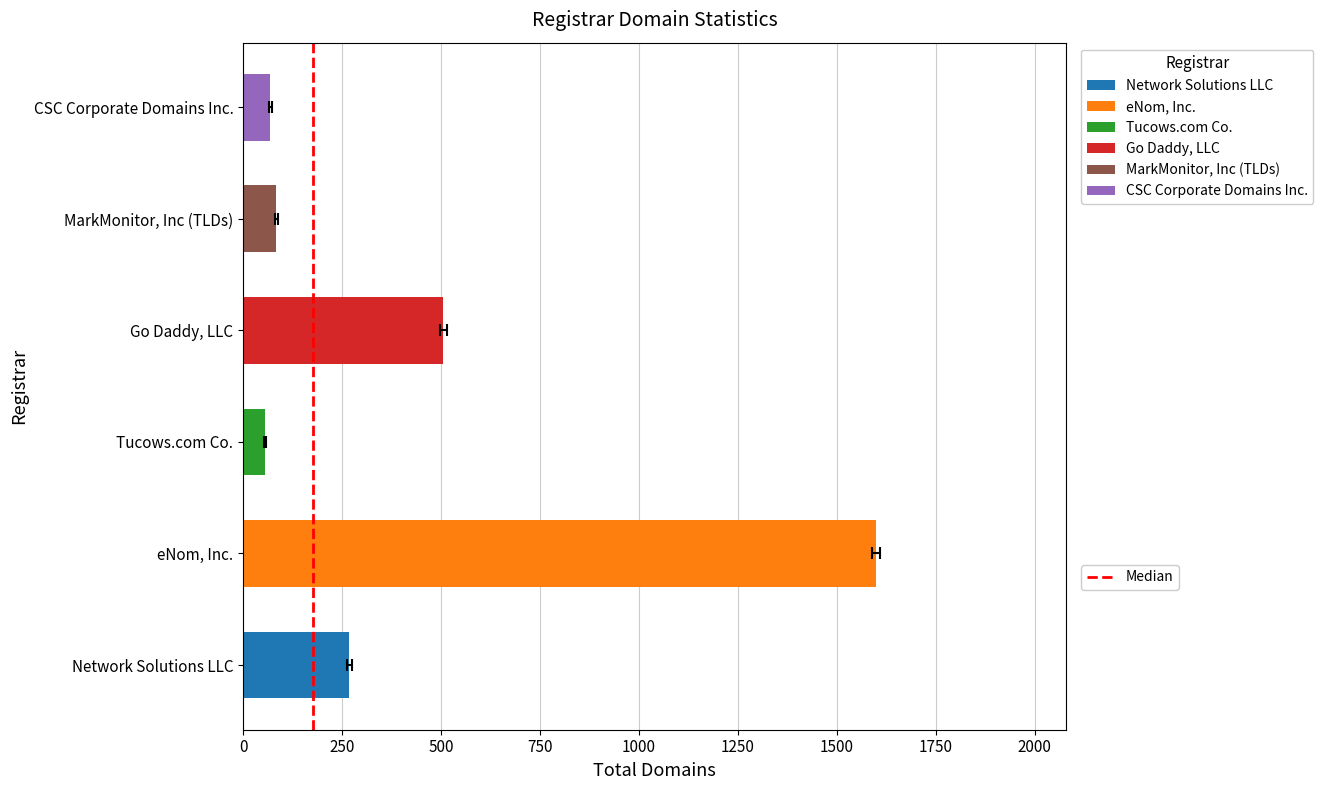

Between 250 and 0, which is larger?

250